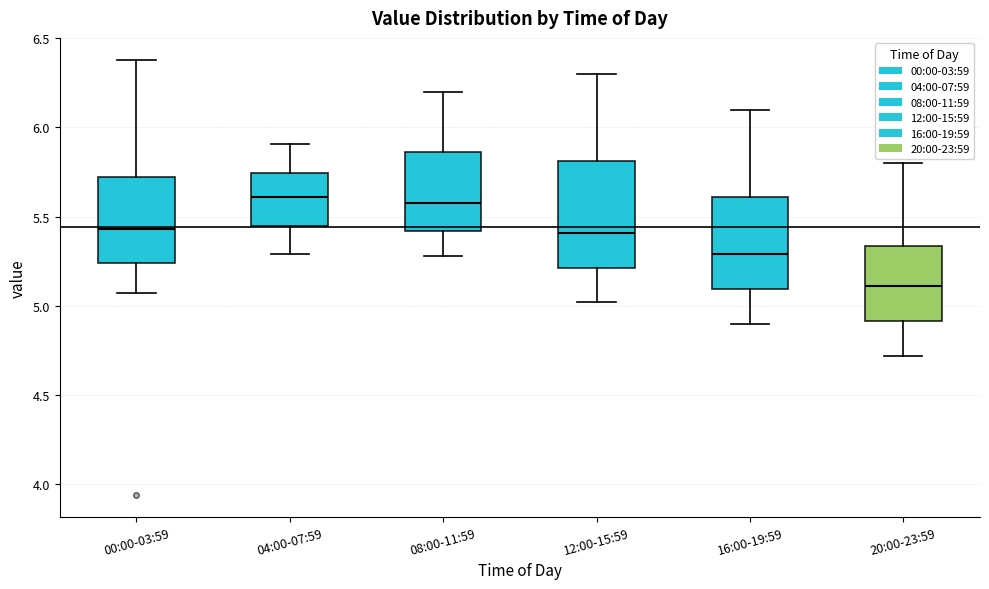

Reading left to right, transcribe this box plot: for each box, give where its median line is, the range the box spans, and where its two whiskers end, as read against the y-axis. The values are not printed on the chart, so give them approximately, as read against the axis.

00:00-03:59: median 5.45, box 5.25 to 5.70, whiskers 5.05 to 6.40
04:00-07:59: median 5.60, box 5.45 to 5.75, whiskers 5.30 to 5.90
08:00-11:59: median 5.60, box 5.40 to 5.85, whiskers 5.30 to 6.20
12:00-15:59: median 5.40, box 5.20 to 5.80, whiskers 5.00 to 6.30
16:00-19:59: median 5.30, box 5.10 to 5.60, whiskers 4.90 to 6.10
20:00-23:59: median 5.10, box 4.90 to 5.35, whiskers 4.70 to 5.80